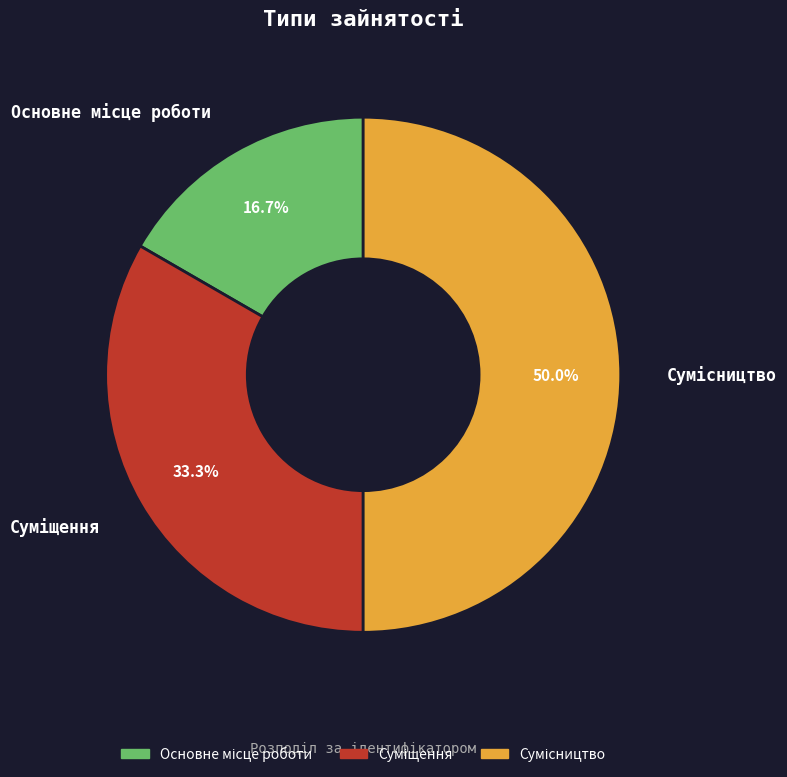

To the nearest percent, what is the average slice percentage?

33%